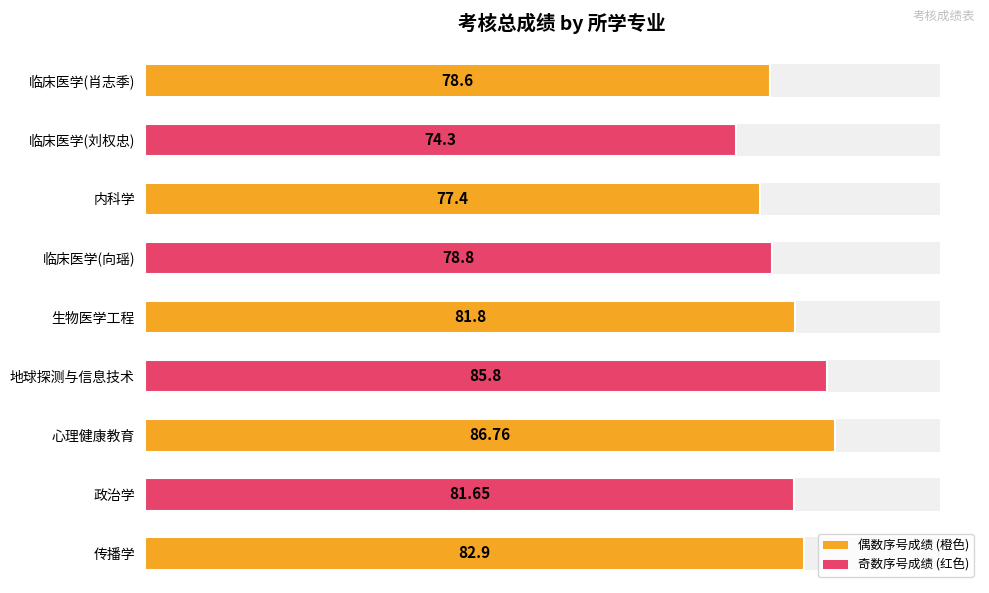

The chart shows a value of 86.8 at 心理健康教育. True or false?

True